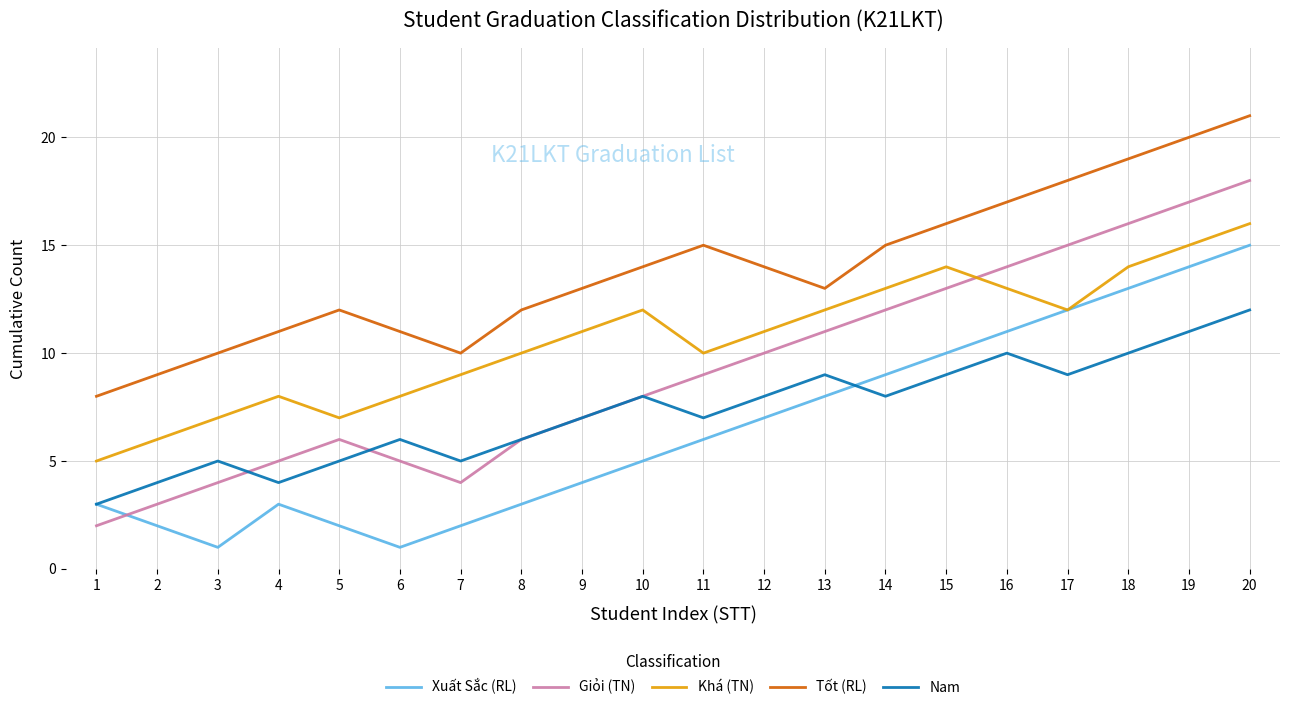

The value of Xuất Sắc (RL) at 10 is 7. True or false?

False